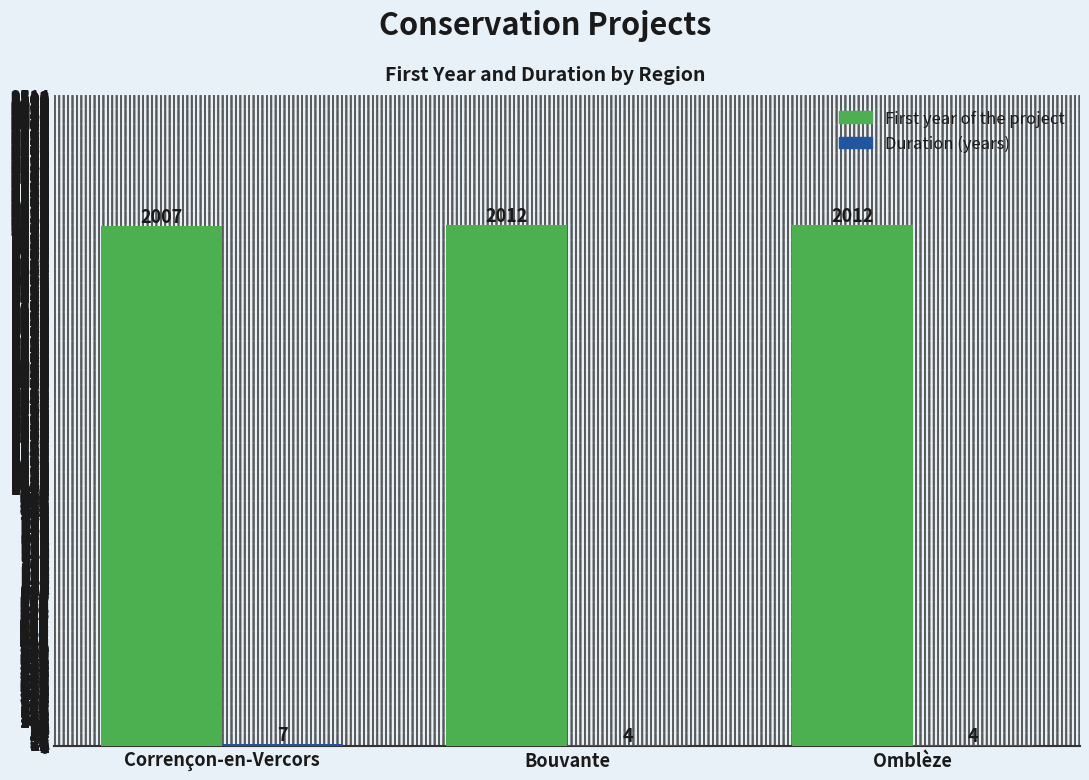

What is the highest value of the First year of the project series?

2012